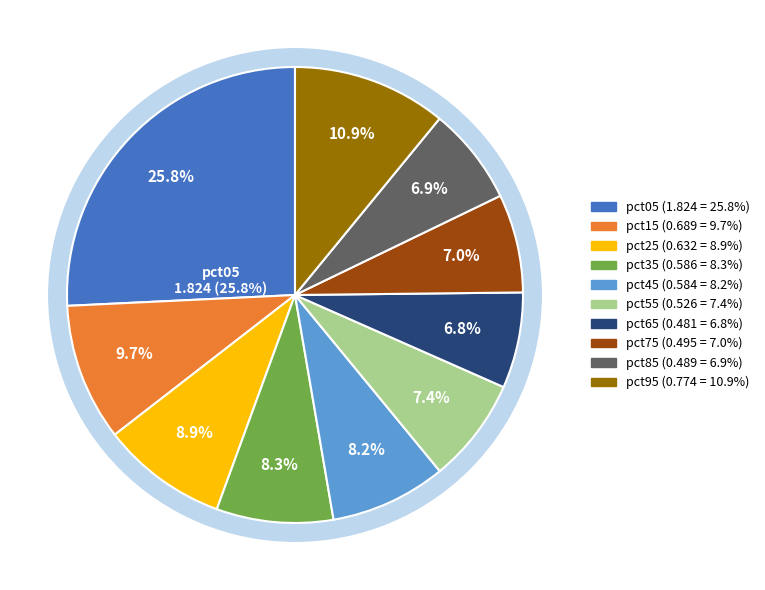

Is there a majority slice in this chart?

No